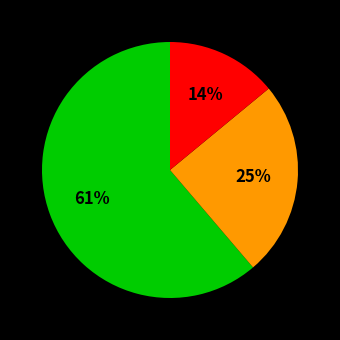

How many segments does this pie chart have?

3